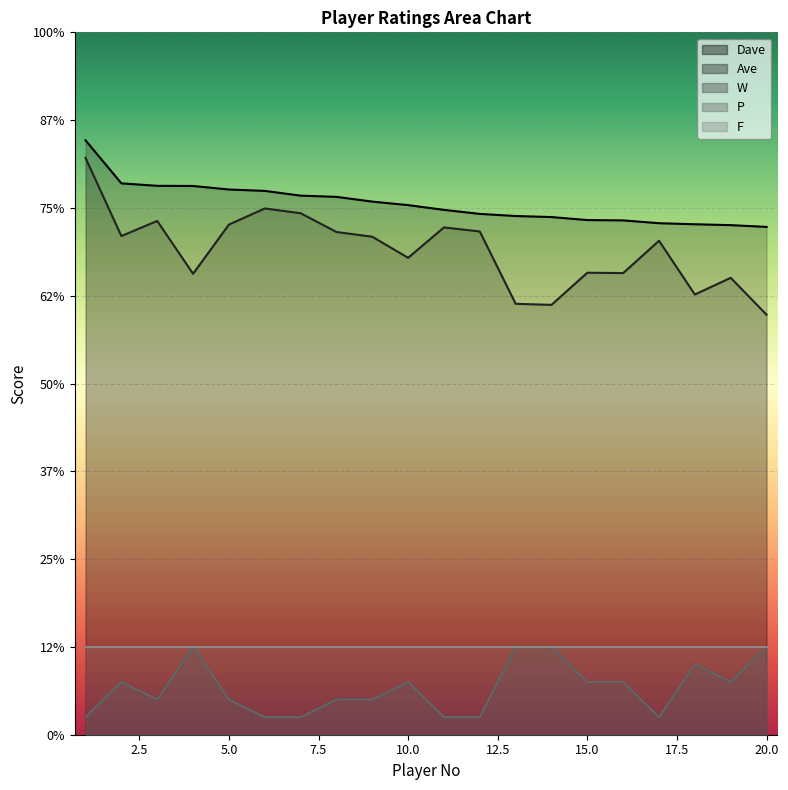

True or false: W has a value of 4.7 at 2.

False